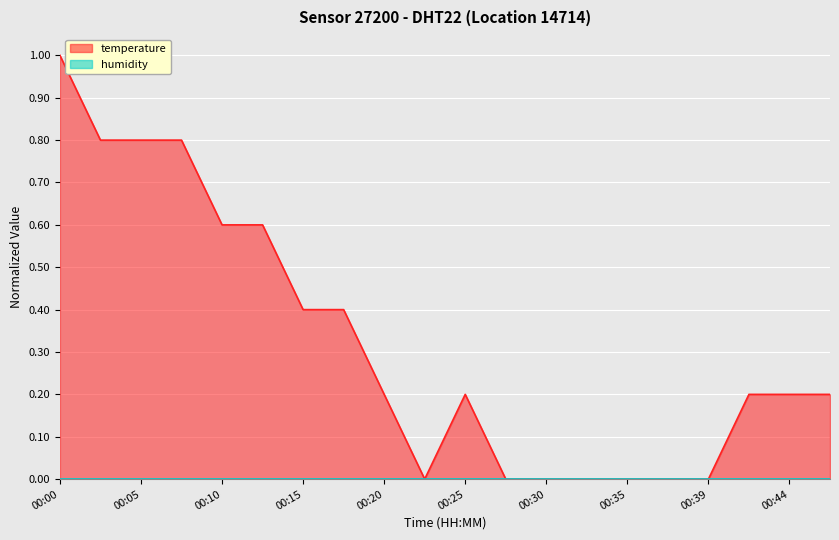

Count the number of categories in the chart.

20